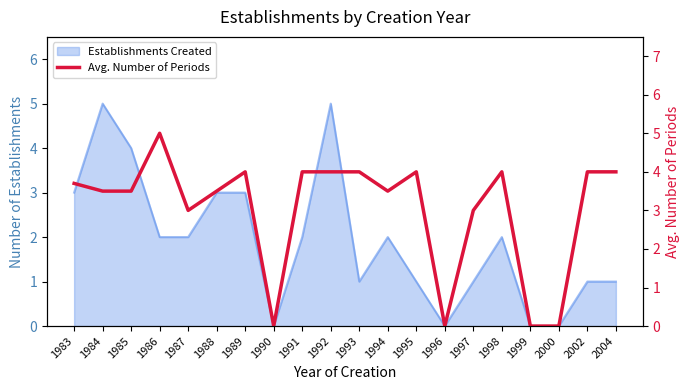

Where is the first local maximum?

1986